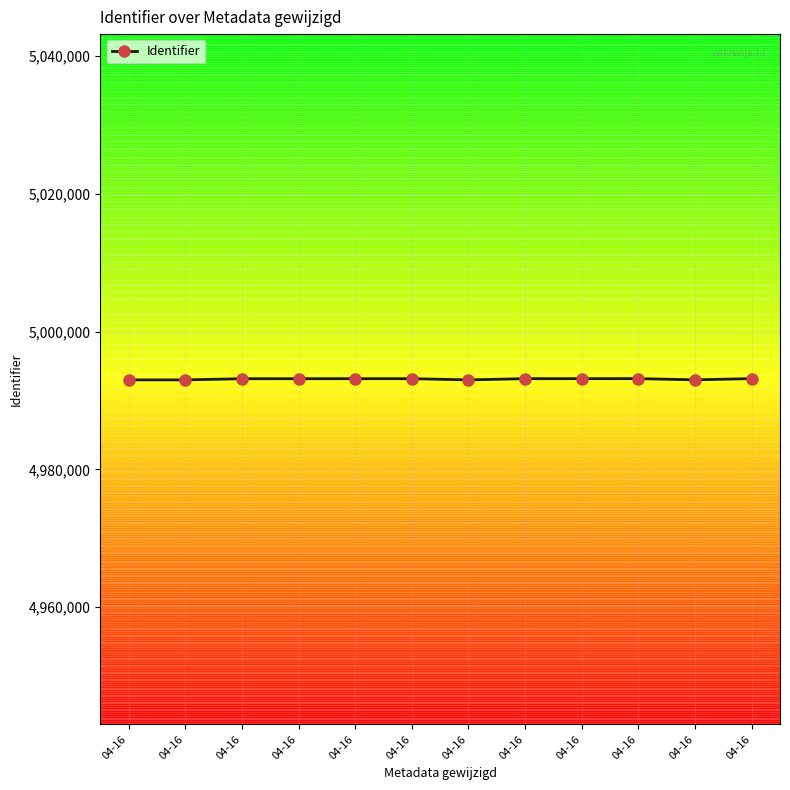

Is this an area chart (filled region under the line)?

No